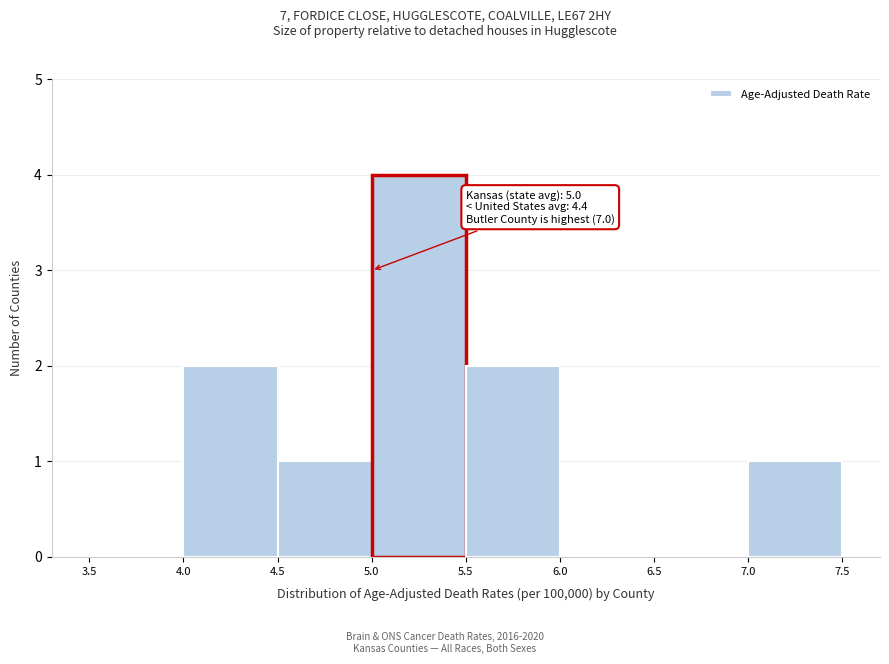

Over which range of the x-axis is the bar tallest?

5.0 to 5.5